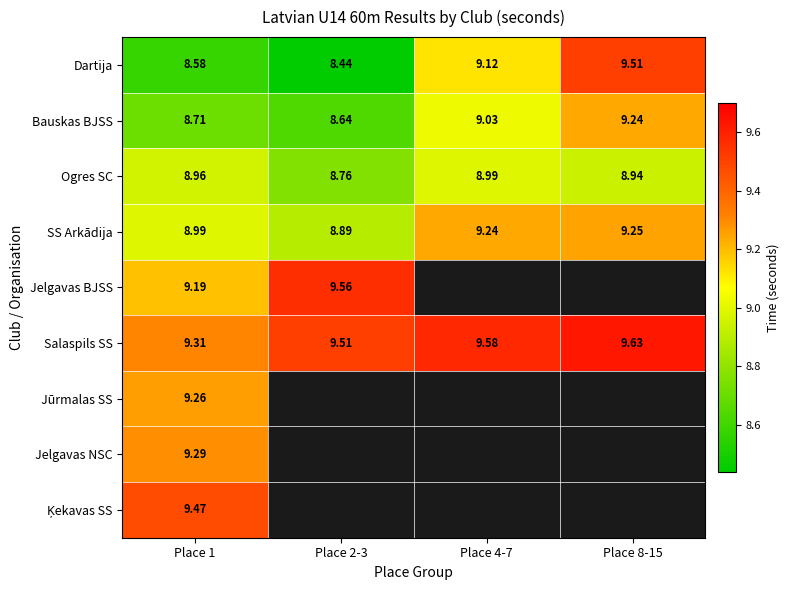

Which series changed the most between Place 1 and Place 4-7?

Dartija